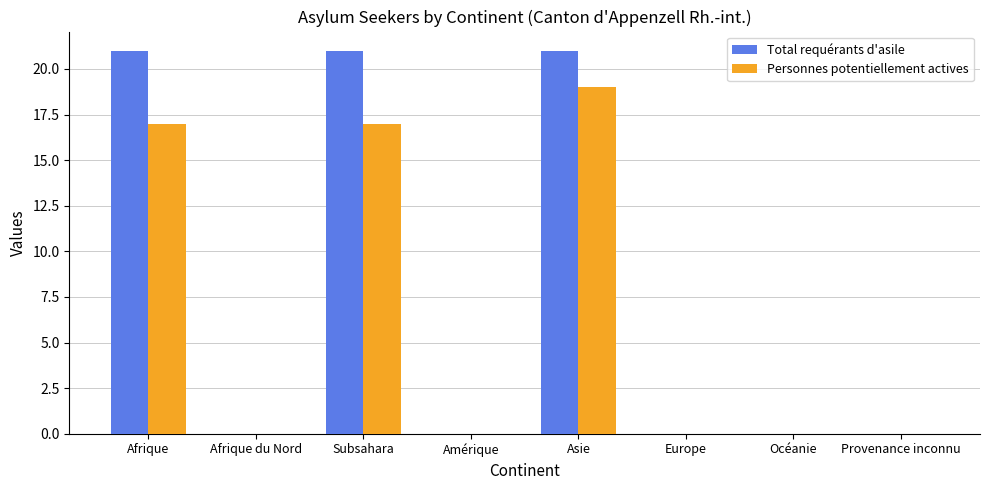

Which series changed the most between Afrique and Asie?

Personnes potentiellement actives